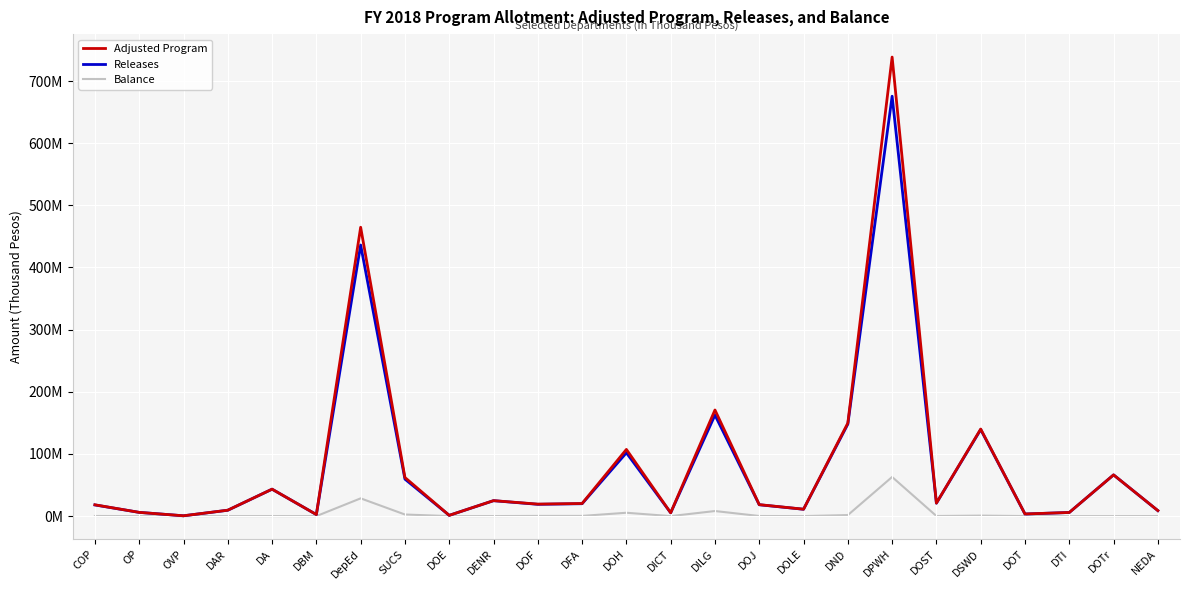

Which series has the widest spread of values?

Adjusted Program